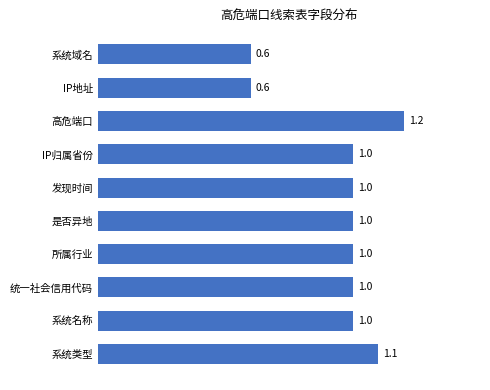

What is the difference between the maximum and minimum values?

0.6